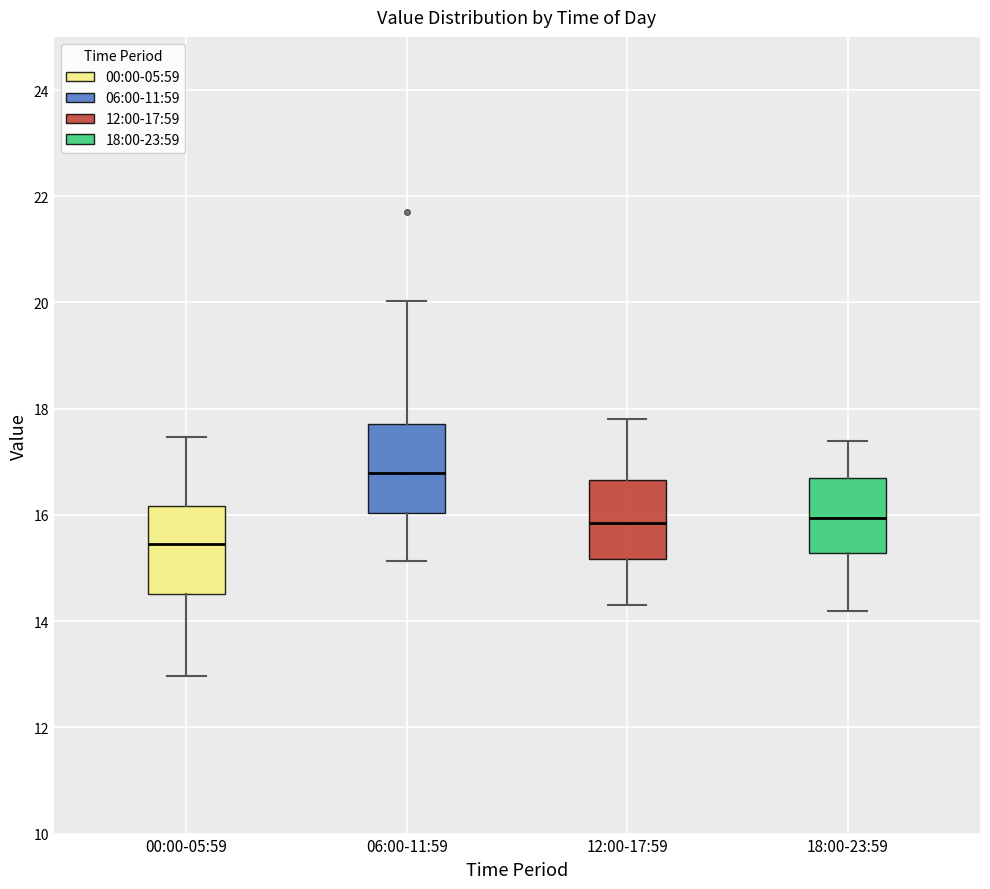

Which box has the lowest median line?

00:00-05:59